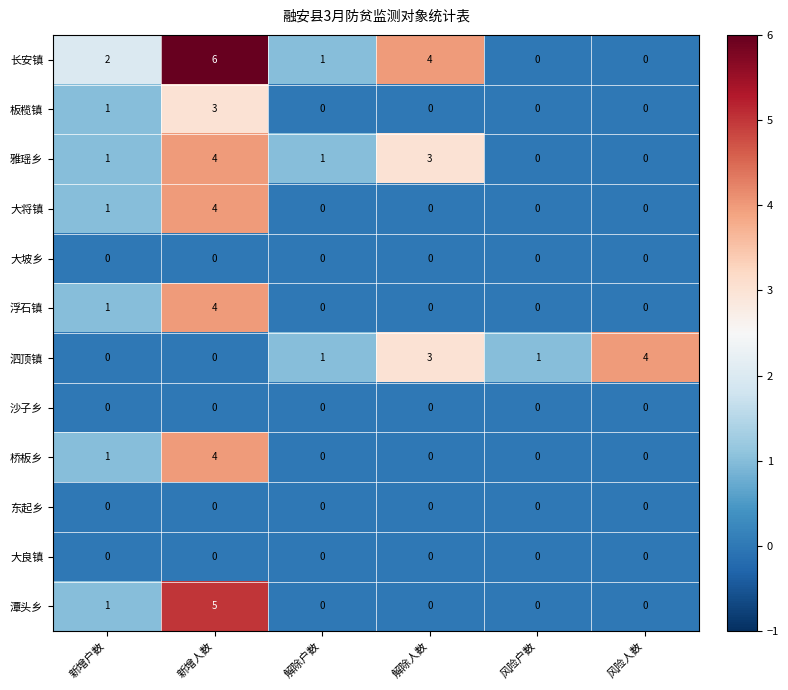

What is the sum of all 桥板乡 values?

5